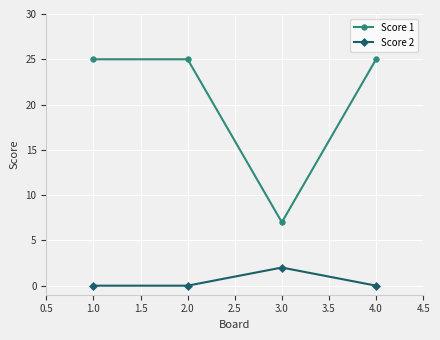

Reading left to right, transcribe all the data shown in this chart.

Score 1: 25	25	7	25
Score 2: 0	0	2	0